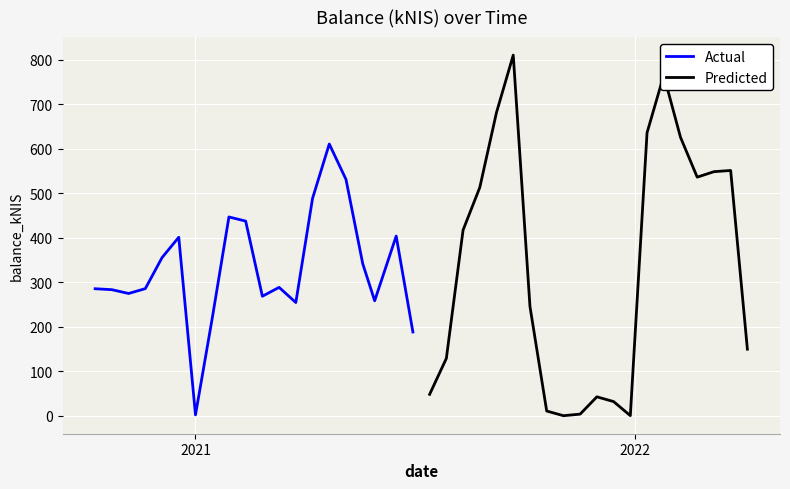

What is the highest value of the Actual series?

611.1